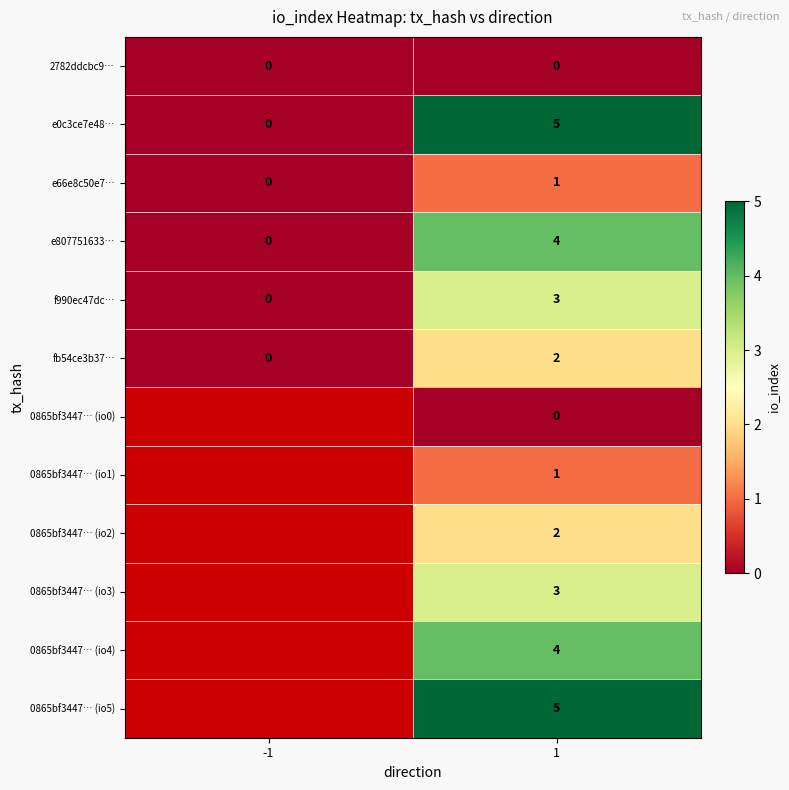

How many data points in f990ec47dc… are less than 3?

1